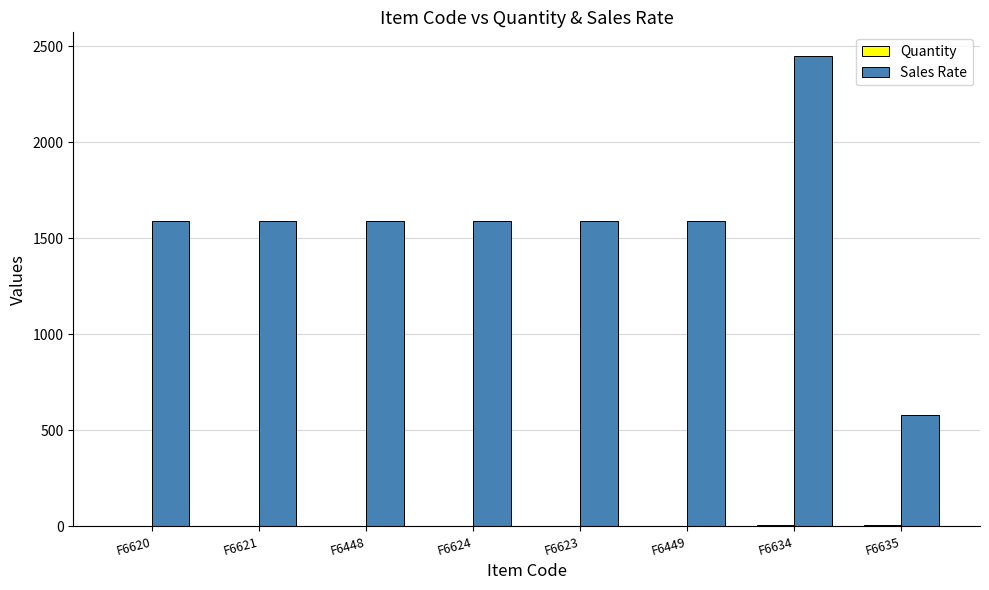

Which series has the largest total across all categories?

Sales Rate